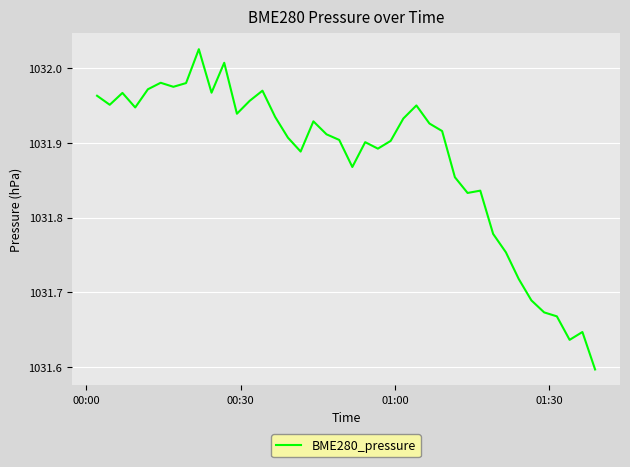

What is the difference between the maximum and minimum values?

0.4